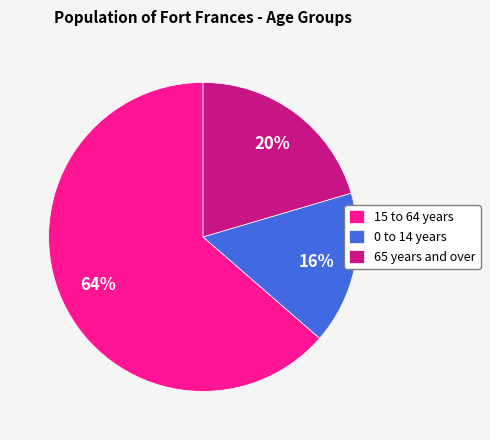

True or false: 65 years and over accounts for 44% of the total.

False